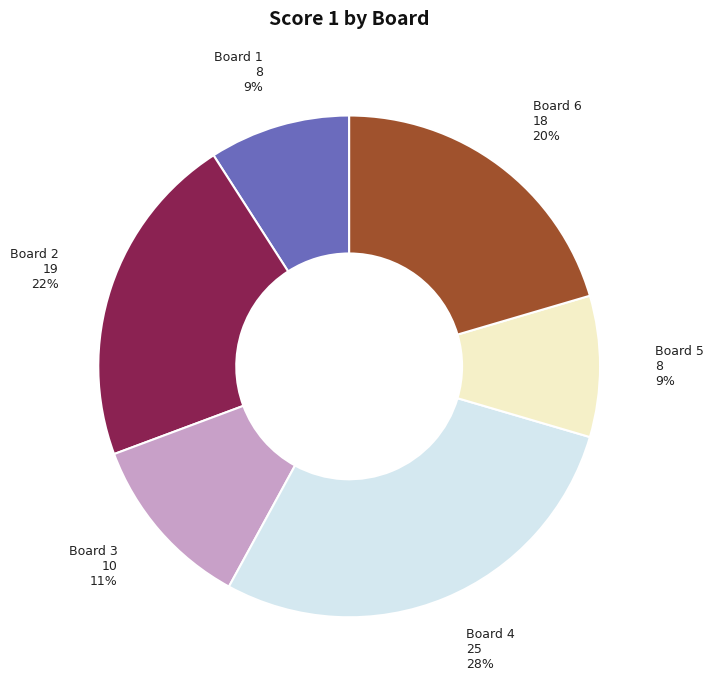

Combined, do Board 5 and Board 2 account for over 50%?

No